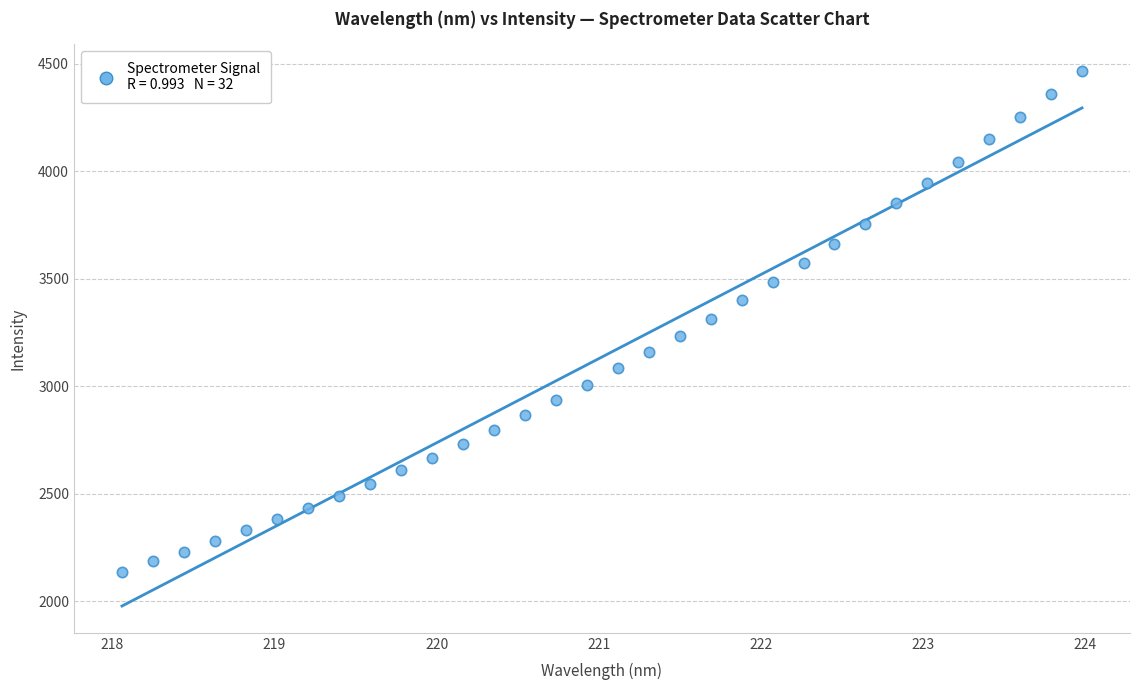

What is the range of X values (max minus min)?

5.9